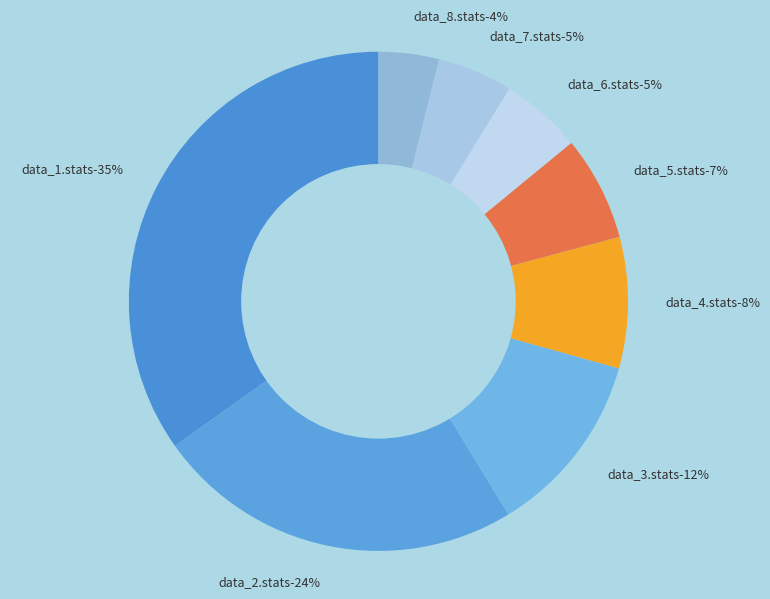

To the nearest percent, what percentage of the pie is data_1.stats?

35%